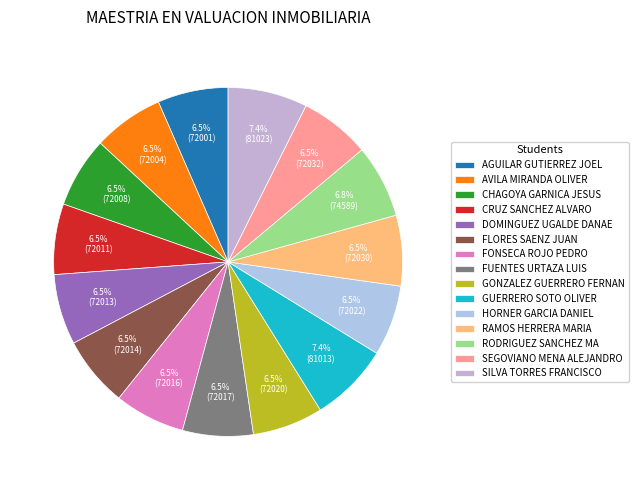

Count the number of slices in the pie.

15